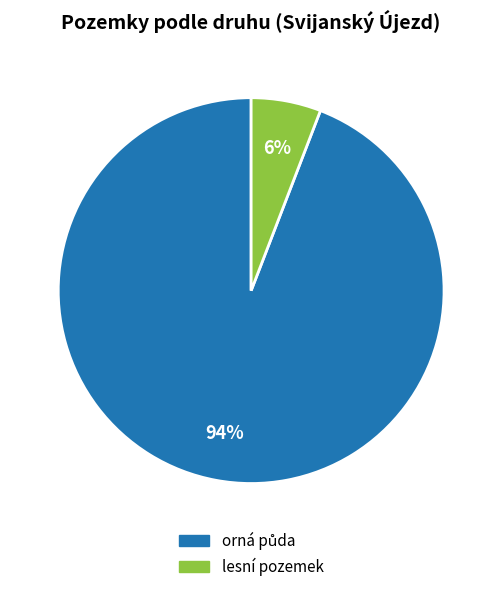

Does any single category account for the majority?

Yes